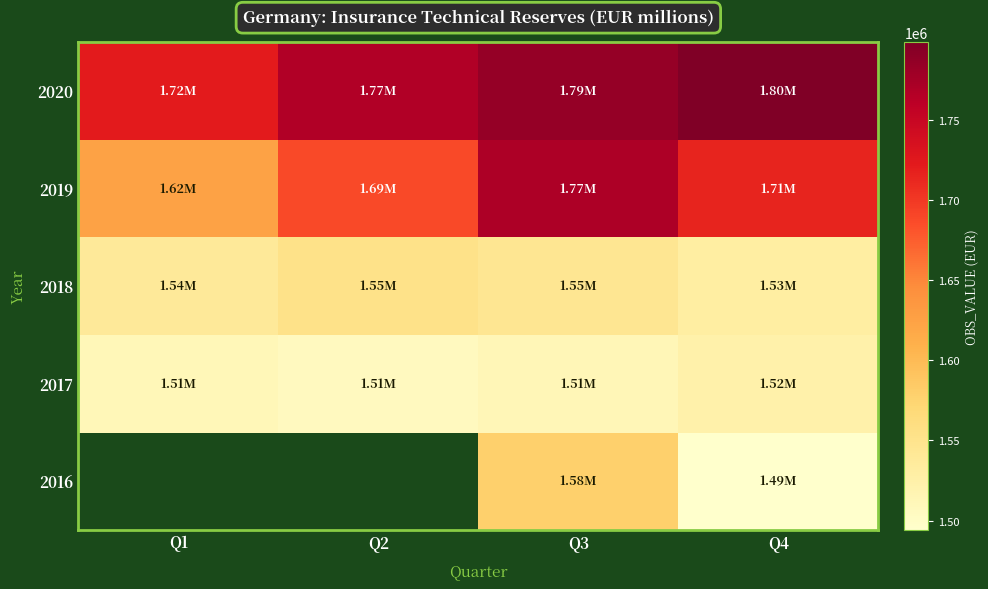

The value of 2019 at Q2 is 1687419.0. True or false?

True